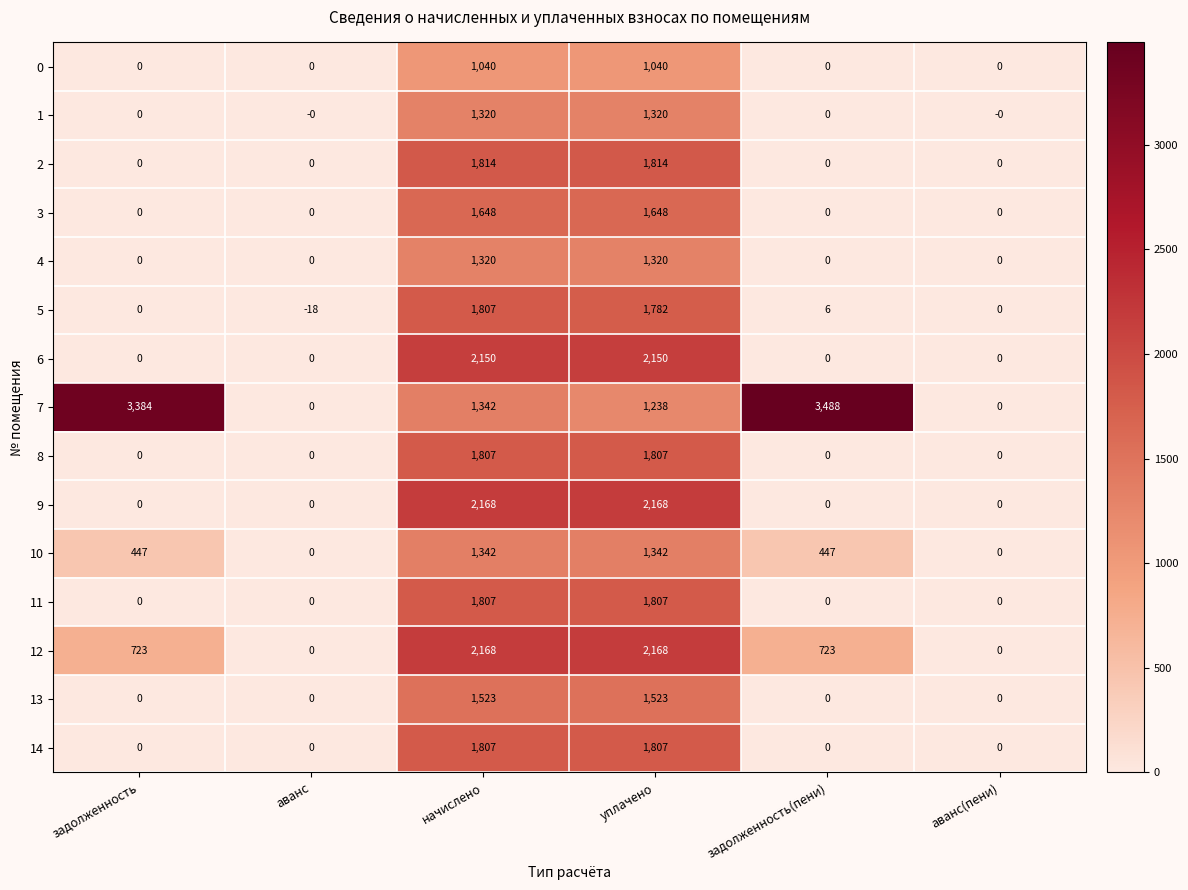

Which series has the largest range (max minus min)?

7